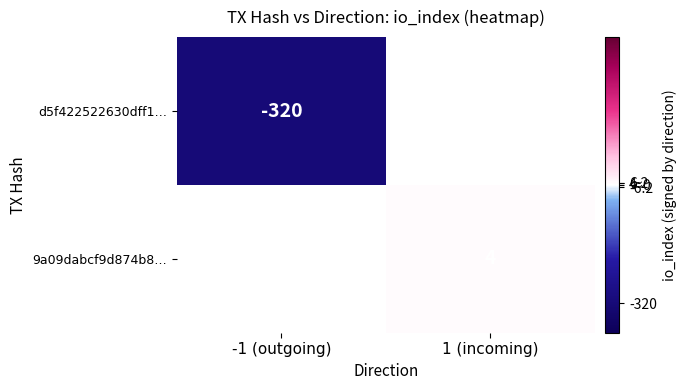

Is the value of 9a09dabcf9d874b8… at 1 (incoming) greater than the value of d5f422522630dff1… at -1 (outgoing)?

Yes